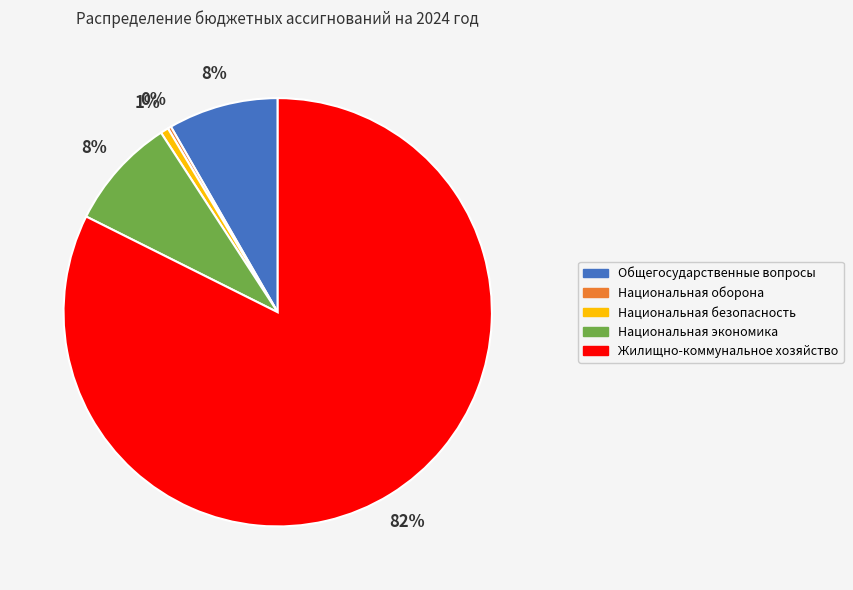

Does any single category account for the majority?

Yes